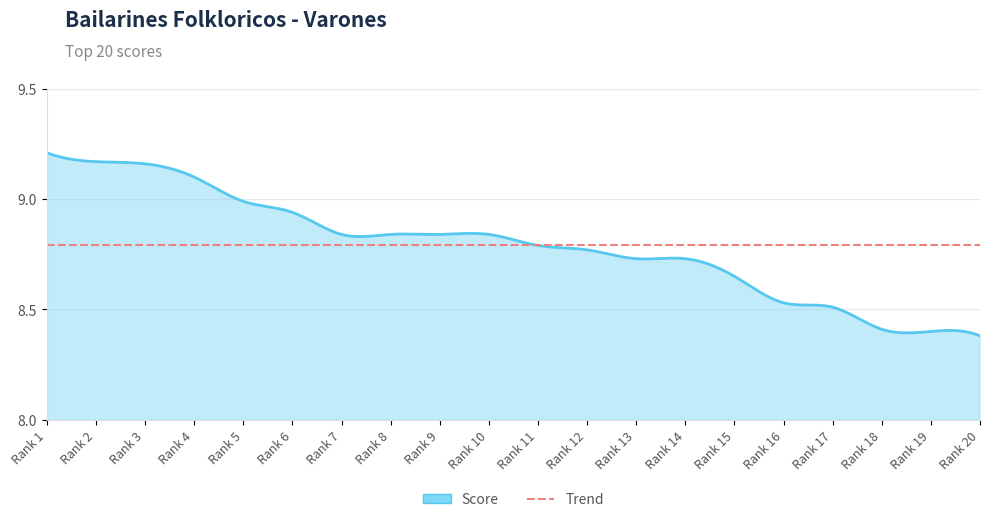

What is the sum of the values at 20 and 11?

17.2